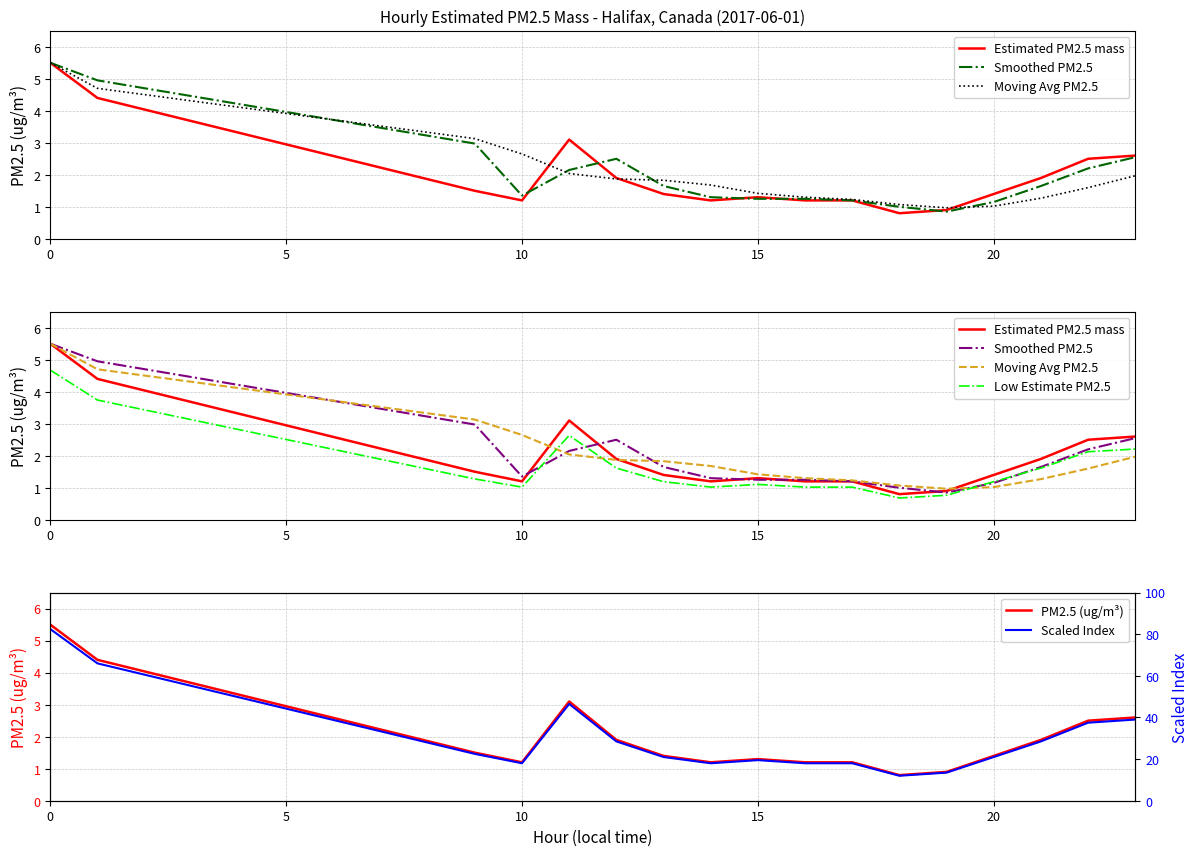

True or false: Estimated PM2.5 mass and PM2.5 (ug/m³) cross at least once.

False